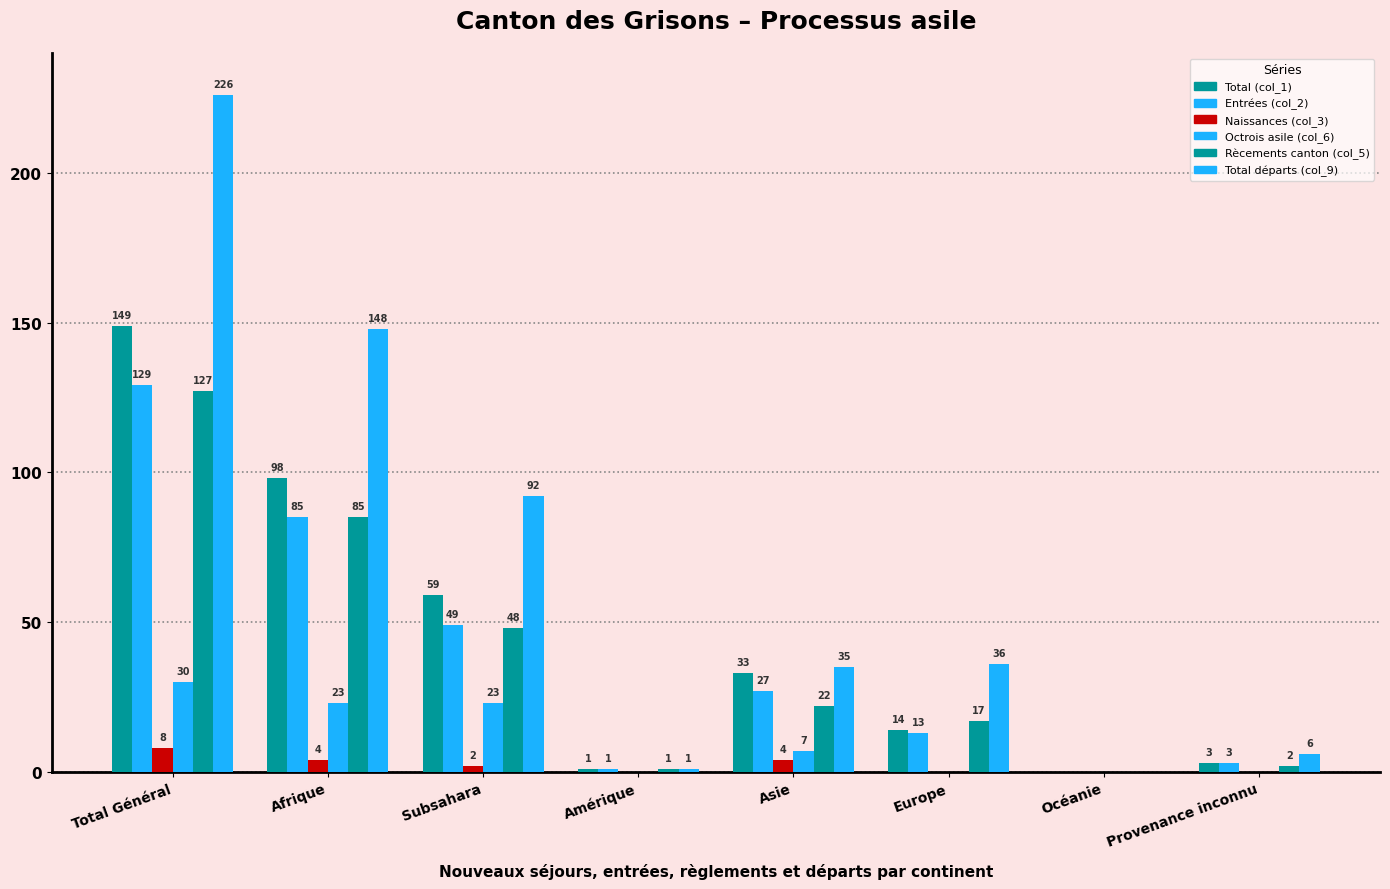

How many categories are shown in the chart?

8